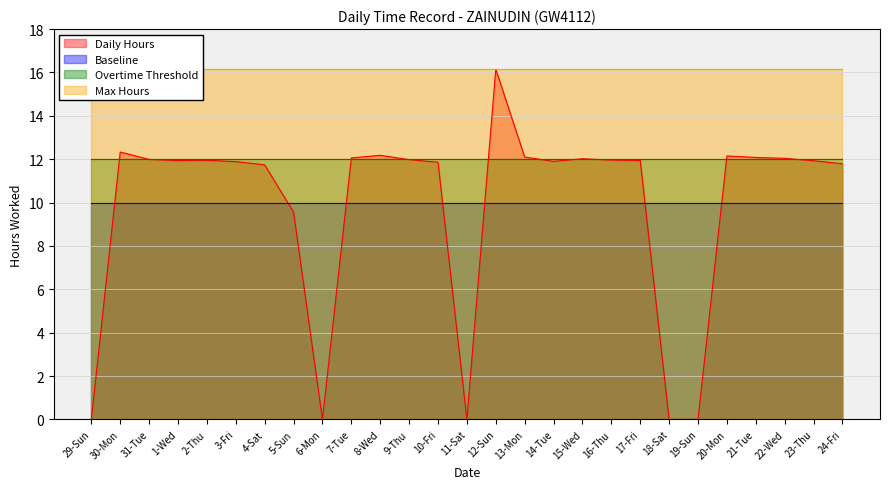

Which series has the largest total across all categories?

Max Hours